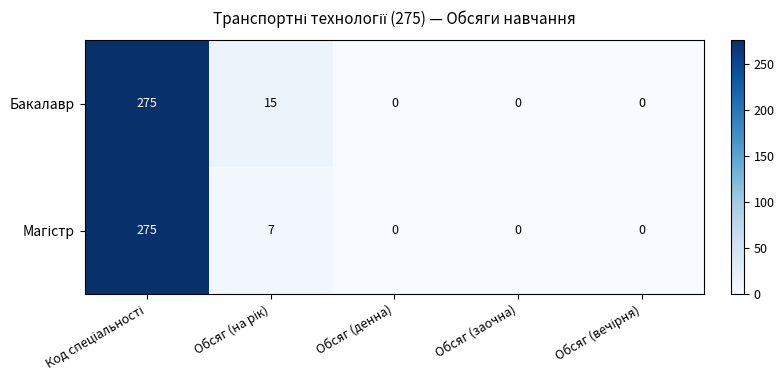

Which series has the largest total across all categories?

Бакалавр